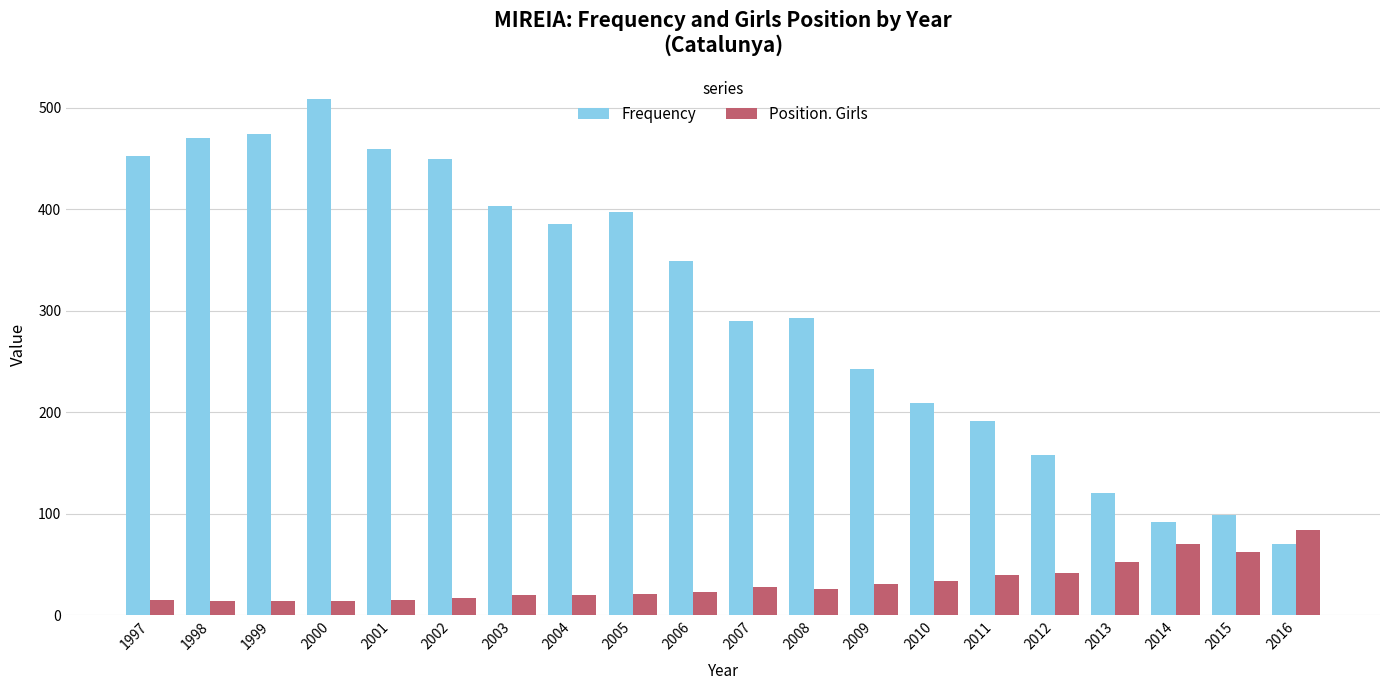

What is the maximum value for Frequency?

509